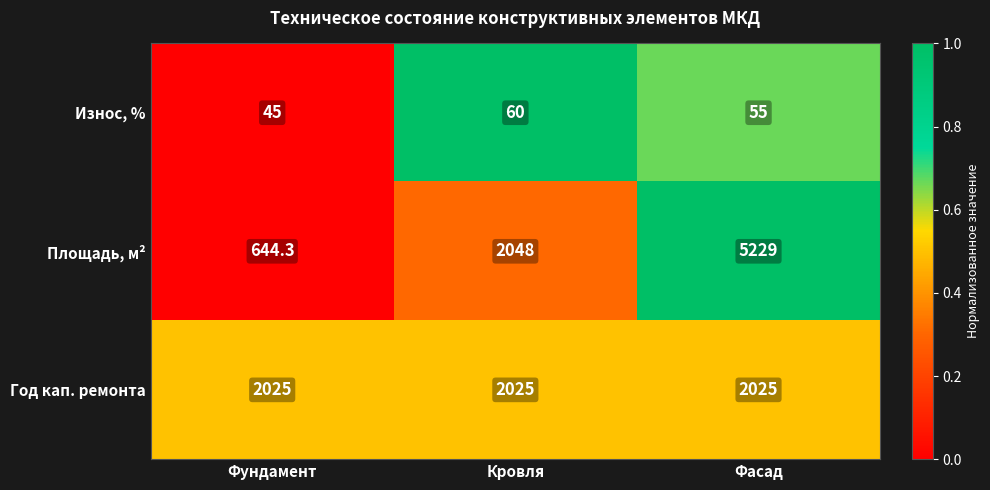

Which label corresponds to the smallest value in the chart?

Фундамент